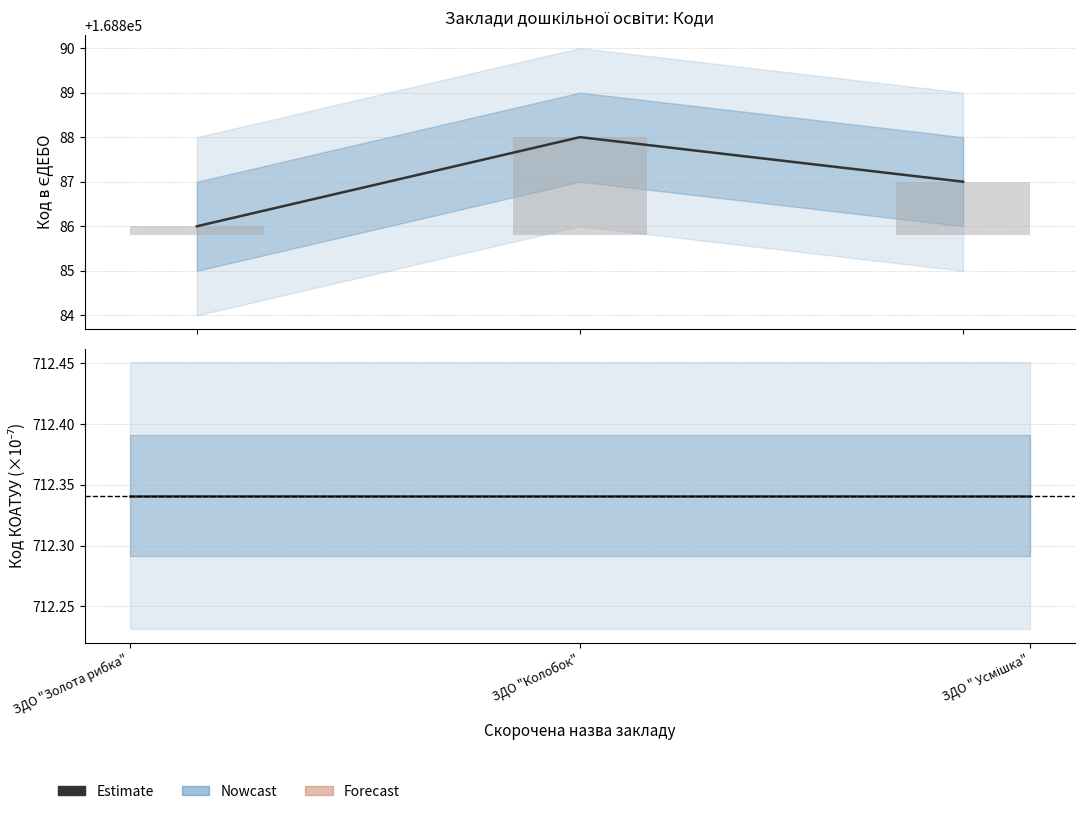

What is the change in value from ЗДО "Золота рибка" to ЗДО " Усмішка"?

+1